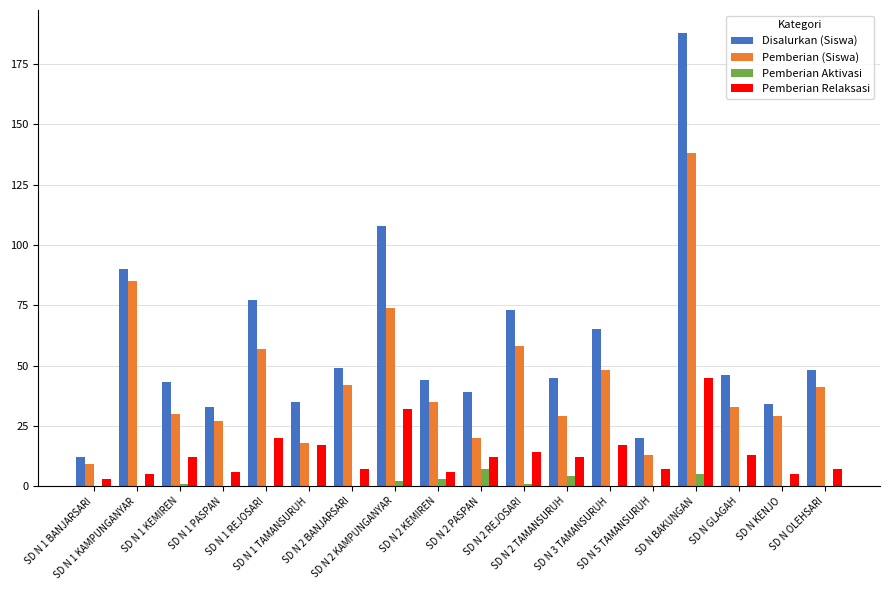

Read the Pemberian (Siswa) value at SD N 1 REJOSARI, to the nearest 5.

55